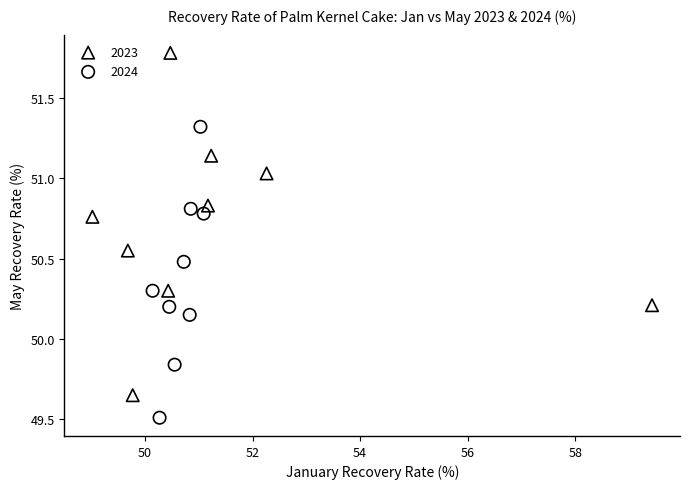

What are all the series names shown in the legend?

2023, 2024